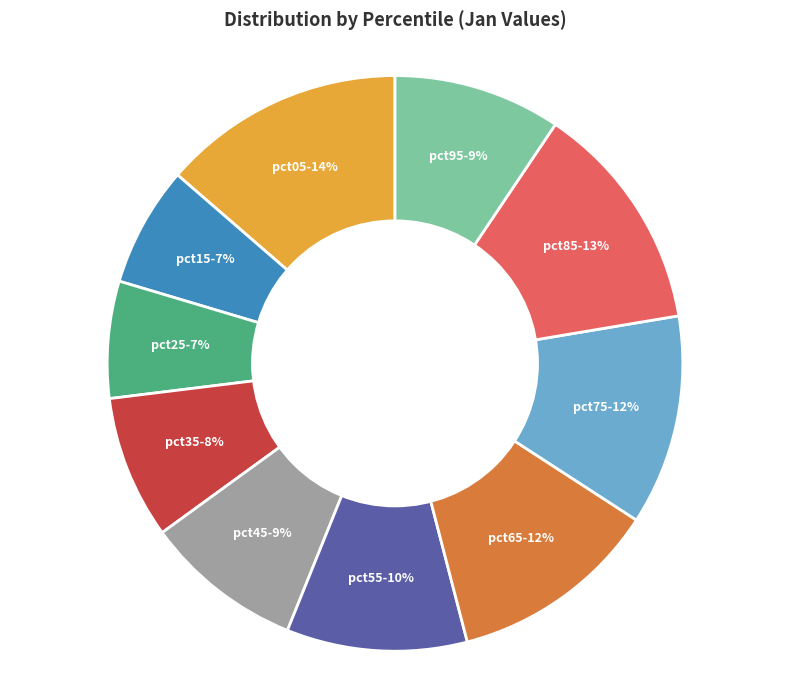

To the nearest percent, what is the average slice percentage?

10%